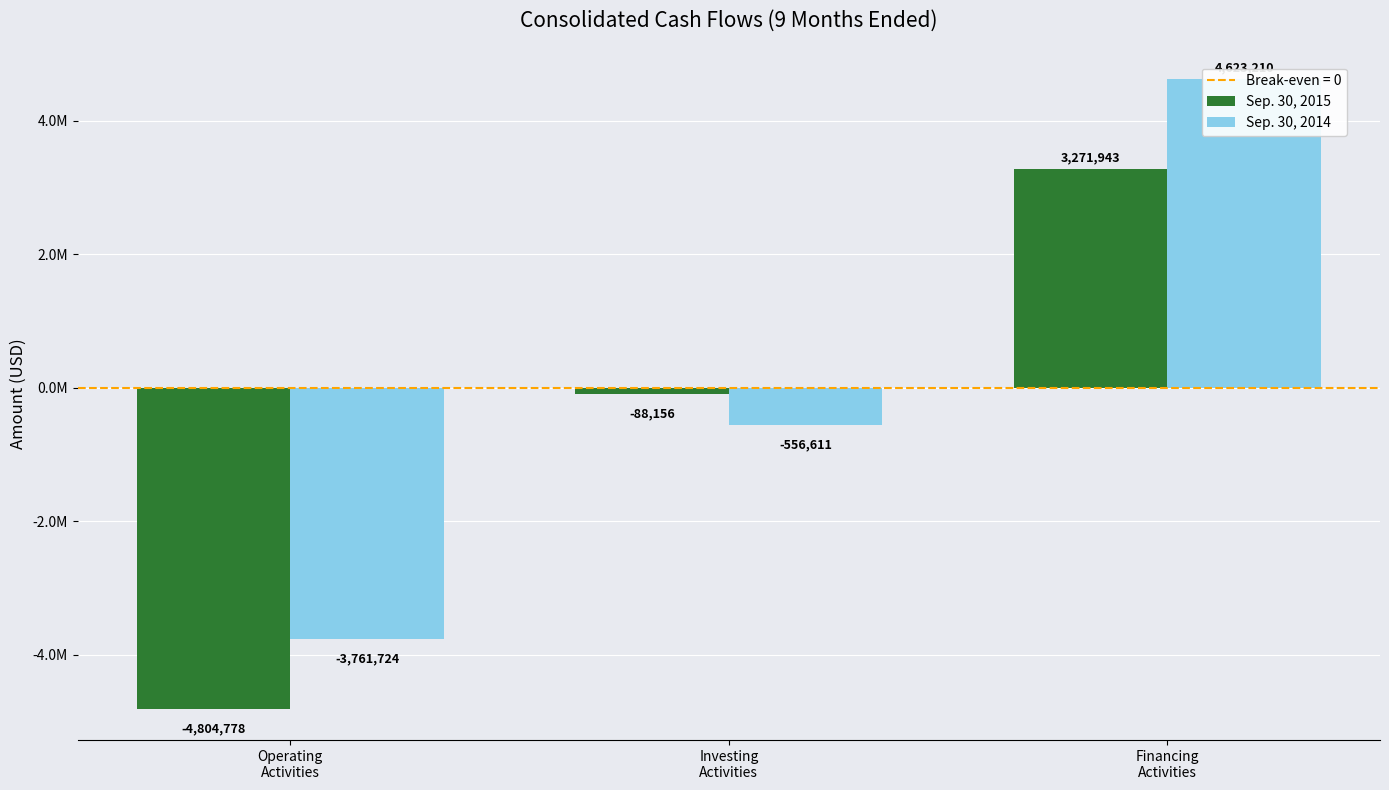

What is the difference between the maximum and minimum values in the Sep. 30, 2015 series?

8076721